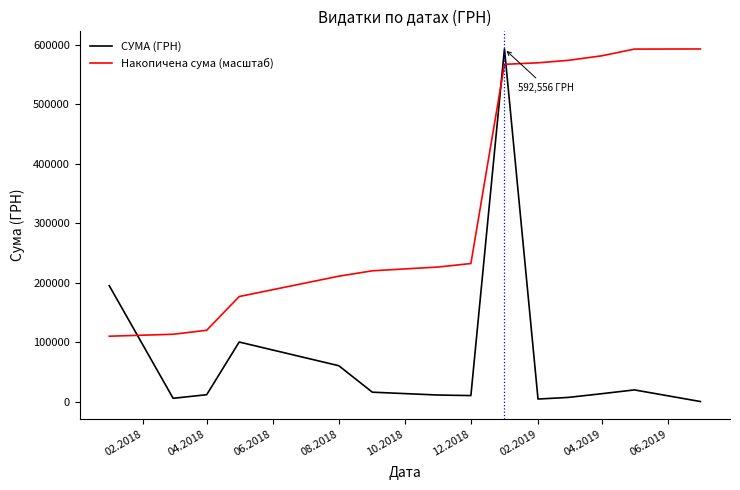

List the series in order of their overall mean, highest first.

Накопичена сума (масштаб), СУМА (ГРН)